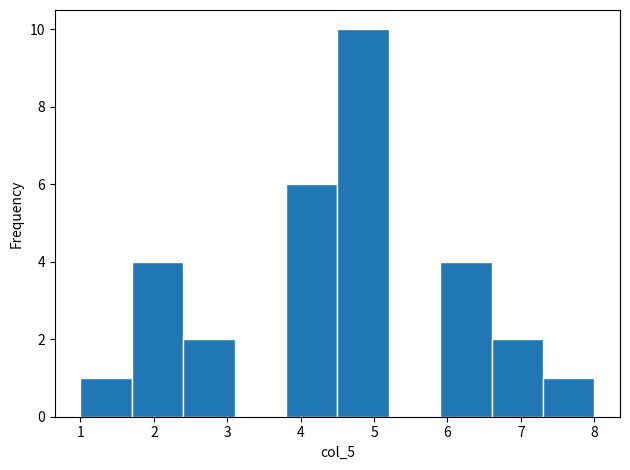

Reading left to right, list every bar in this chart as the range it spans on the x-axis followed by its height. The values are not printed on the chart, so give them approximately, as read against the axis.

1.0 to 1.7: 1
1.7 to 2.4: 4
2.4 to 3.1: 2
3.1 to 3.8: 0
3.8 to 4.5: 6
4.5 to 5.2: 10
5.2 to 5.9: 0
5.9 to 6.6: 4
6.6 to 7.3: 2
7.3 to 8.0: 1